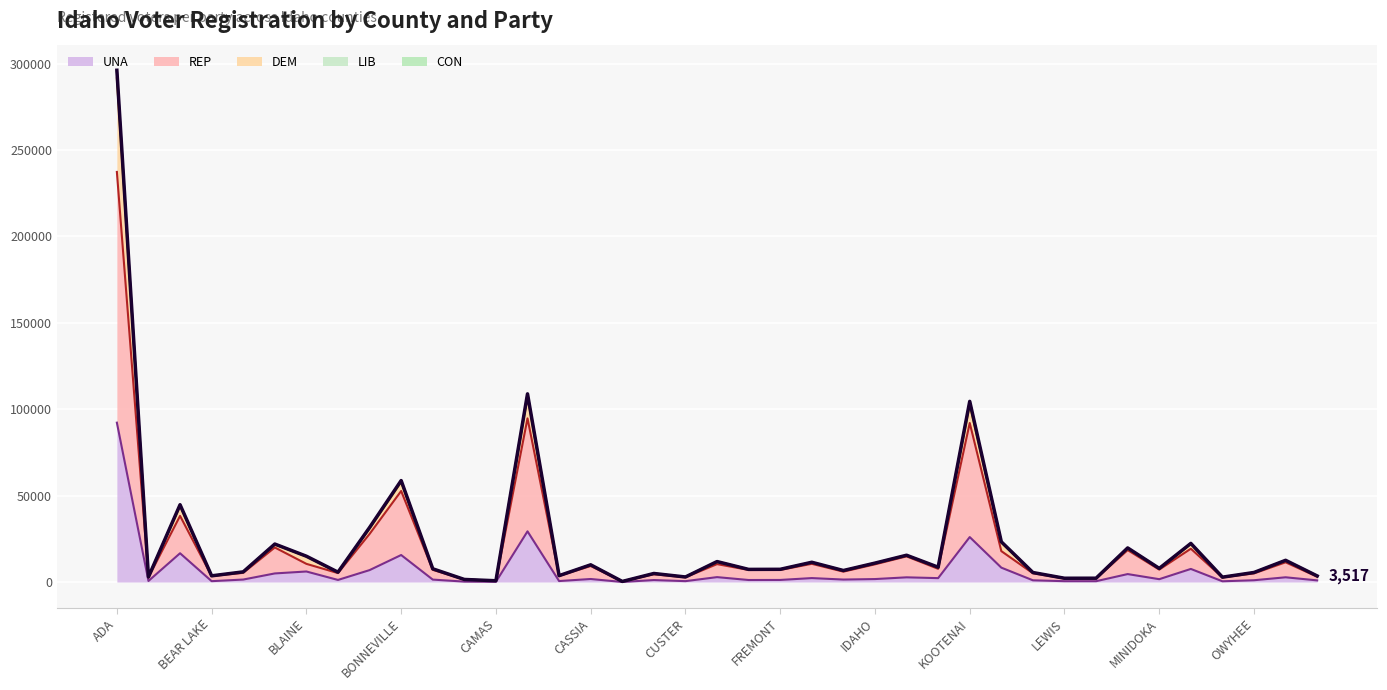

At which category is the sum across all series the highest?

ADA